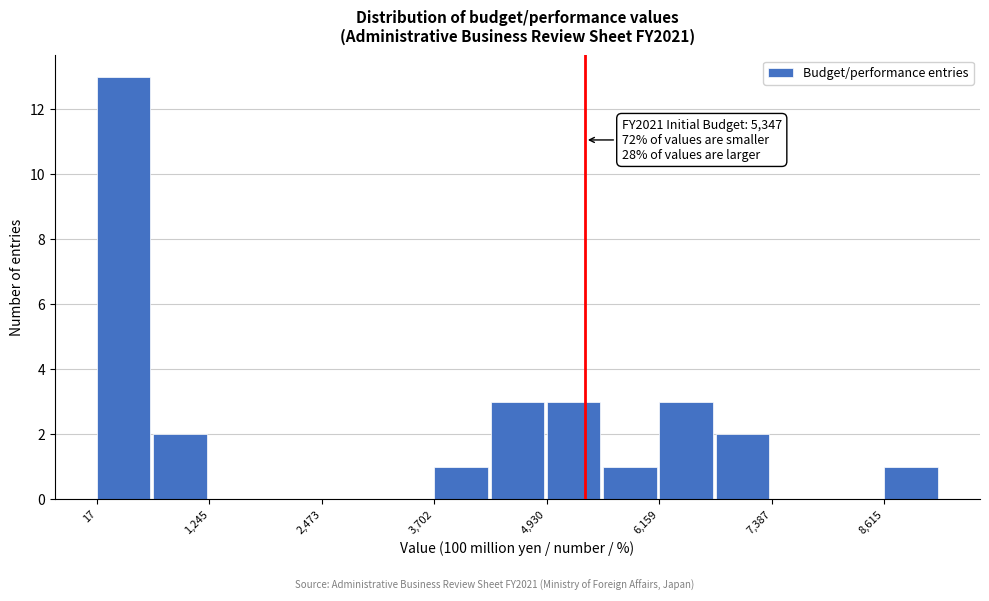

Read against the x-axis, roughly where is the centre of the tallest bar?

400